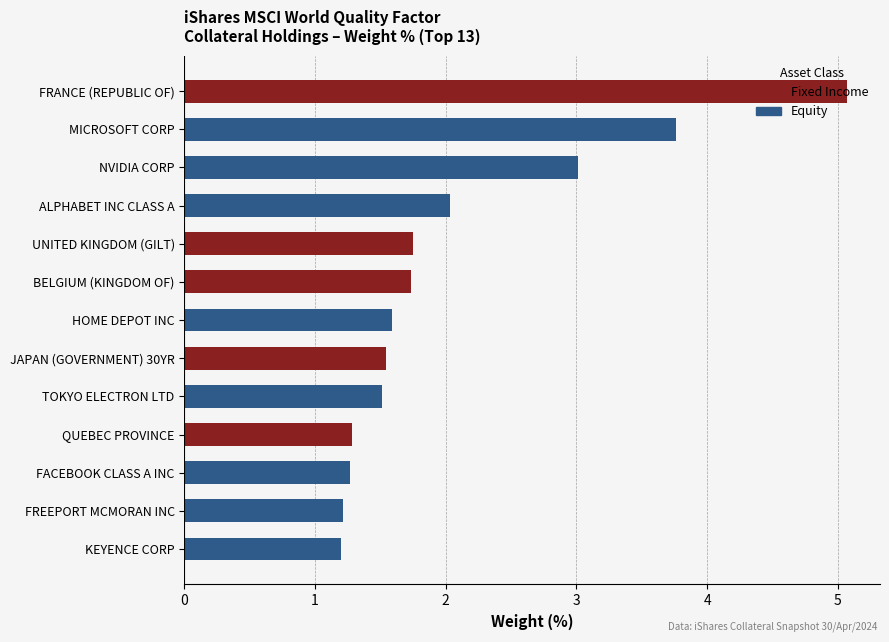

What is the minimum value shown in the chart?

1.2